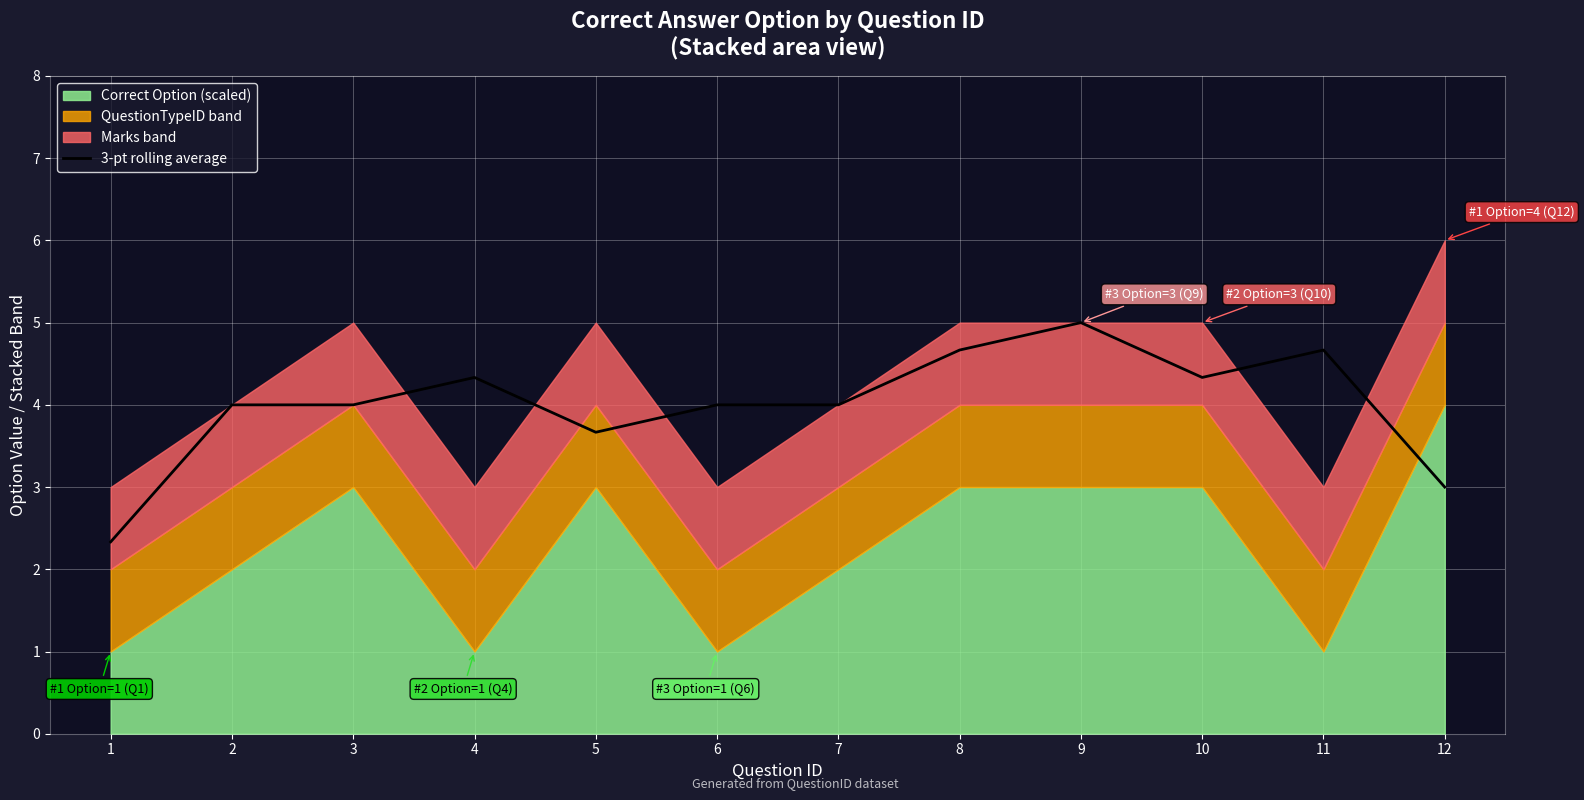

True or false: the data shows 6.4 at 8.

False